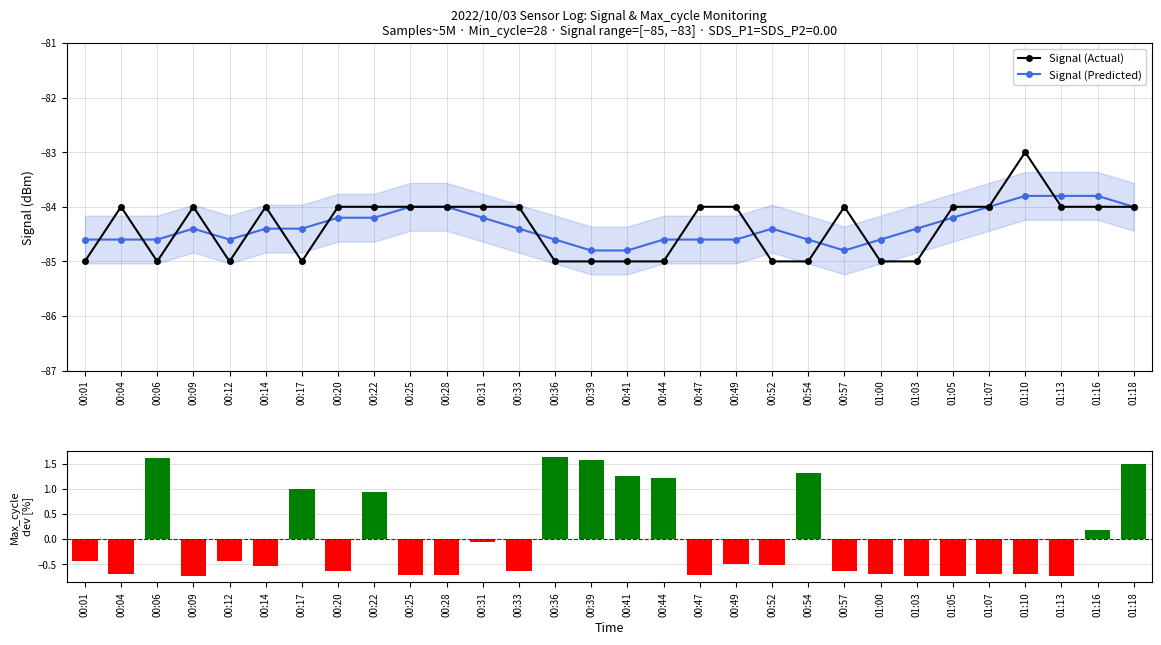

What is the difference between the maximum and minimum values in the Signal (Predicted) series?

1.0